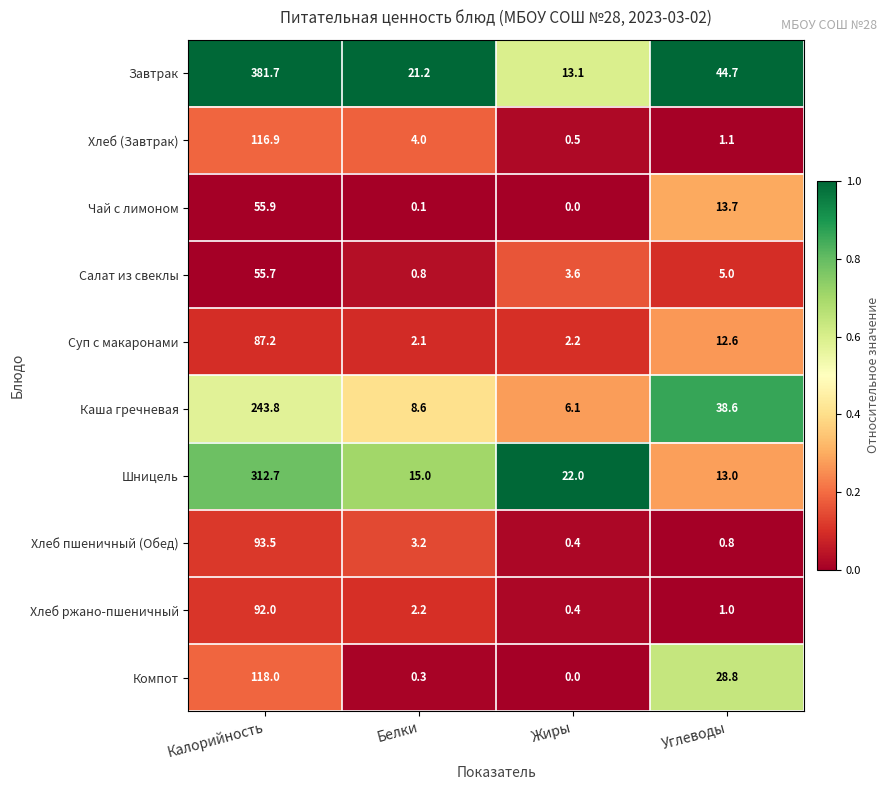

The value of Компот at Белки is 0.3. True or false?

True